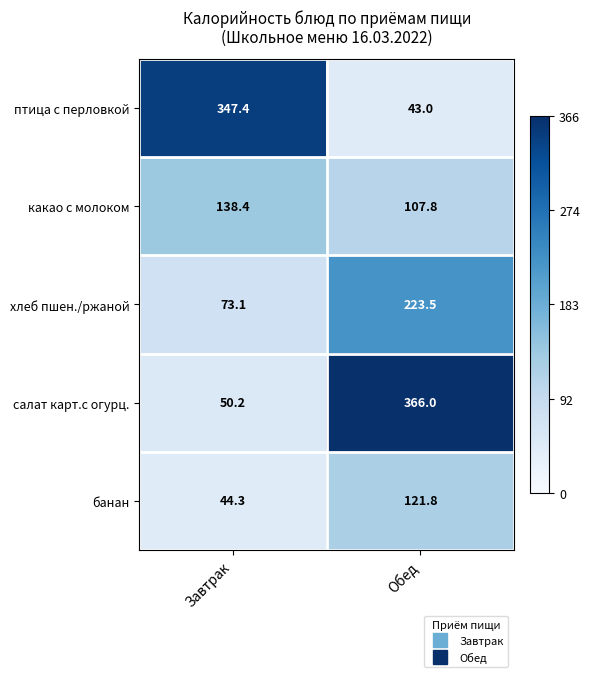

At which label does птица с перловкой reach its peak?

Завтрак